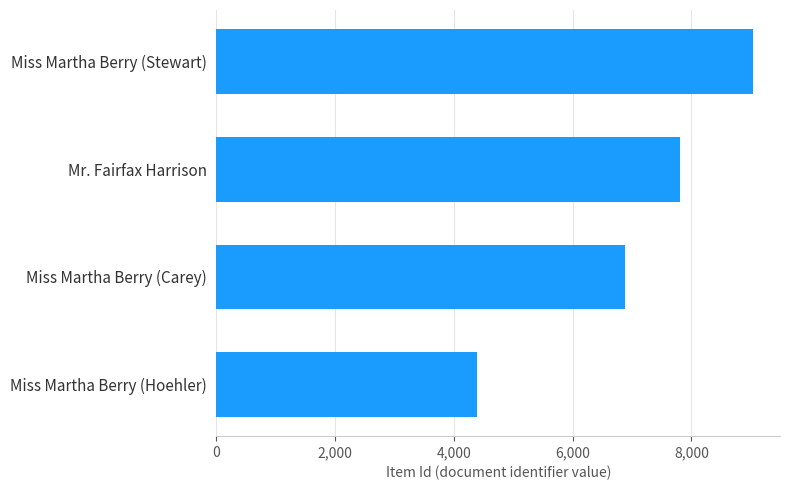

List the labels in order of value, largest first.

Miss Martha Berry (Stewart), Mr. Fairfax Harrison, Miss Martha Berry (Carey), Miss Martha Berry (Hoehler)